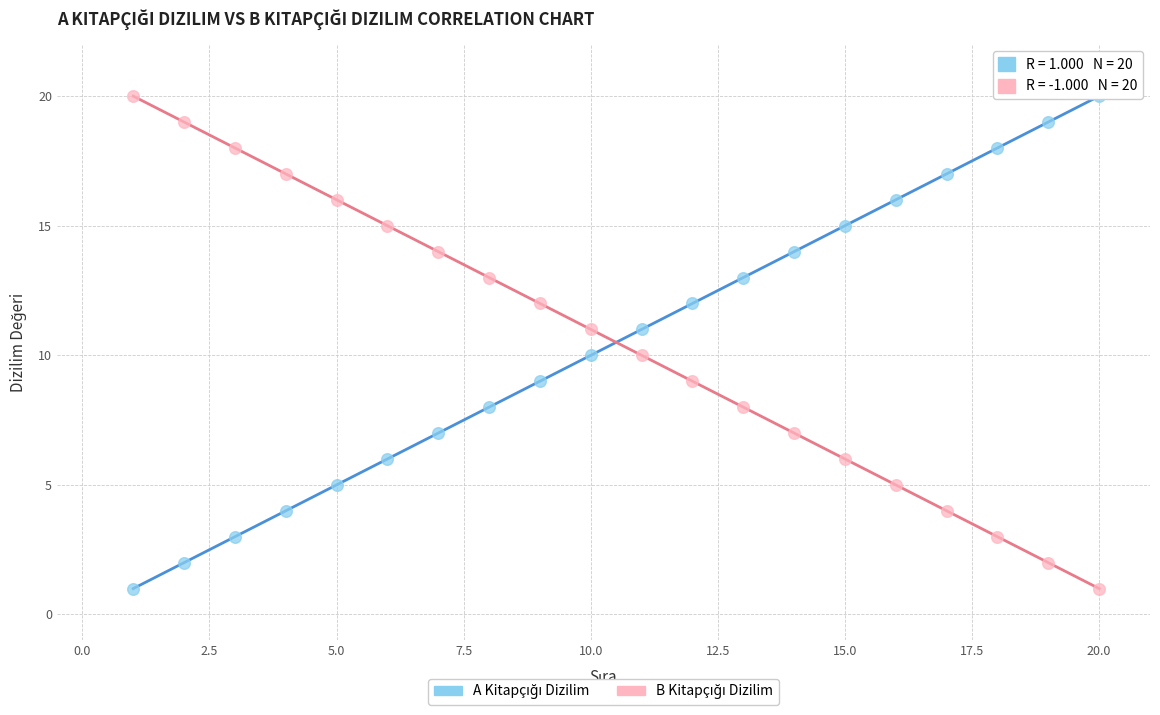

Across all data points, what is the range of Y values (max minus min)?

19